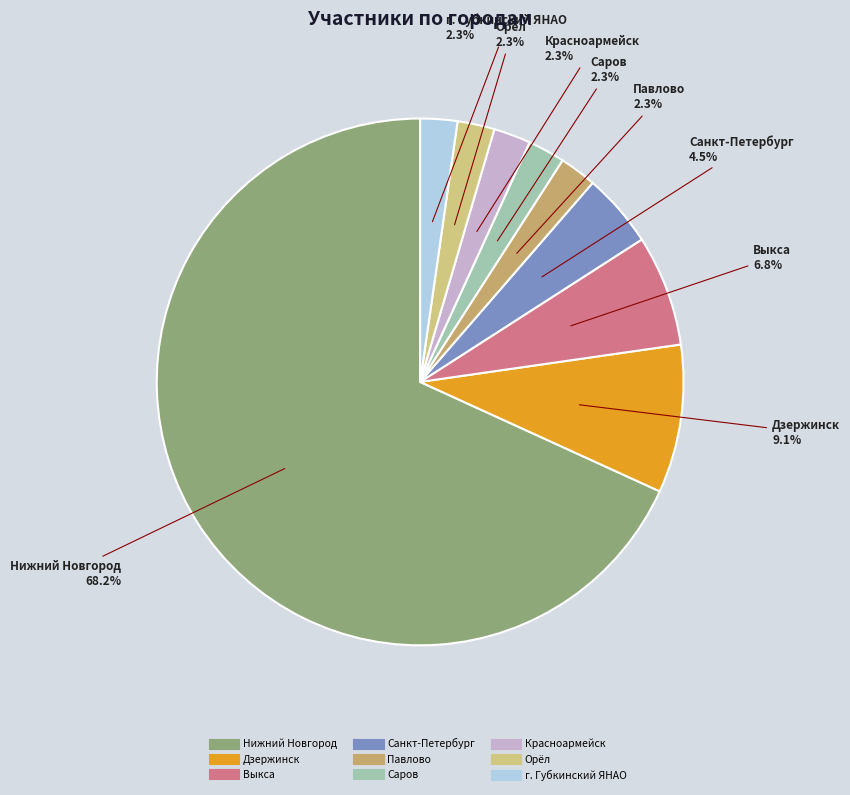

To the nearest percent, what is the difference between the largest and smallest slice percentages?

66%